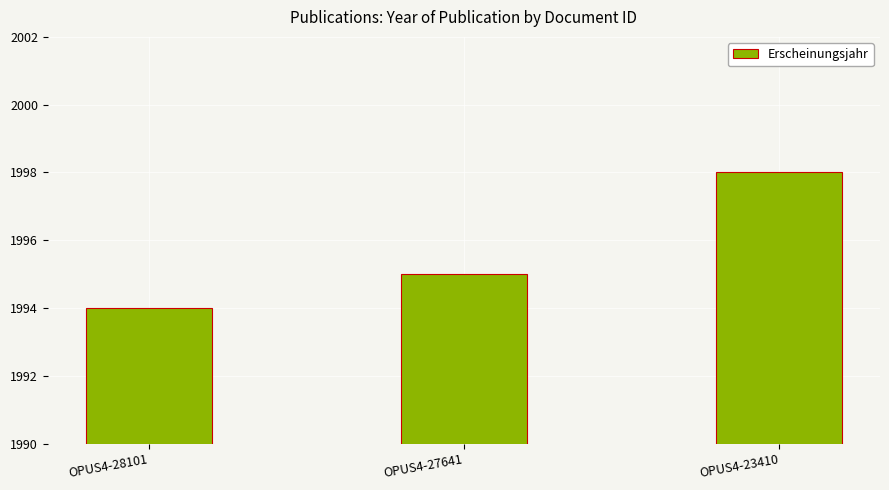

What is the approximate value at OPUS4-23410?

1998